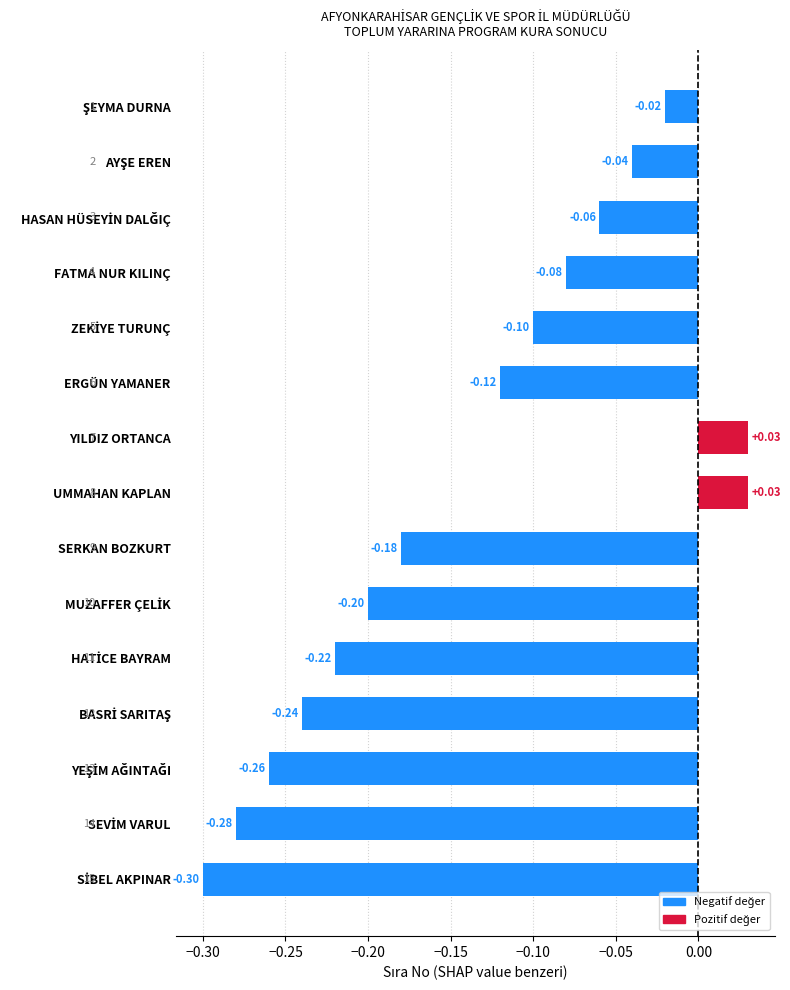

Does the chart contain stacked bars?

No